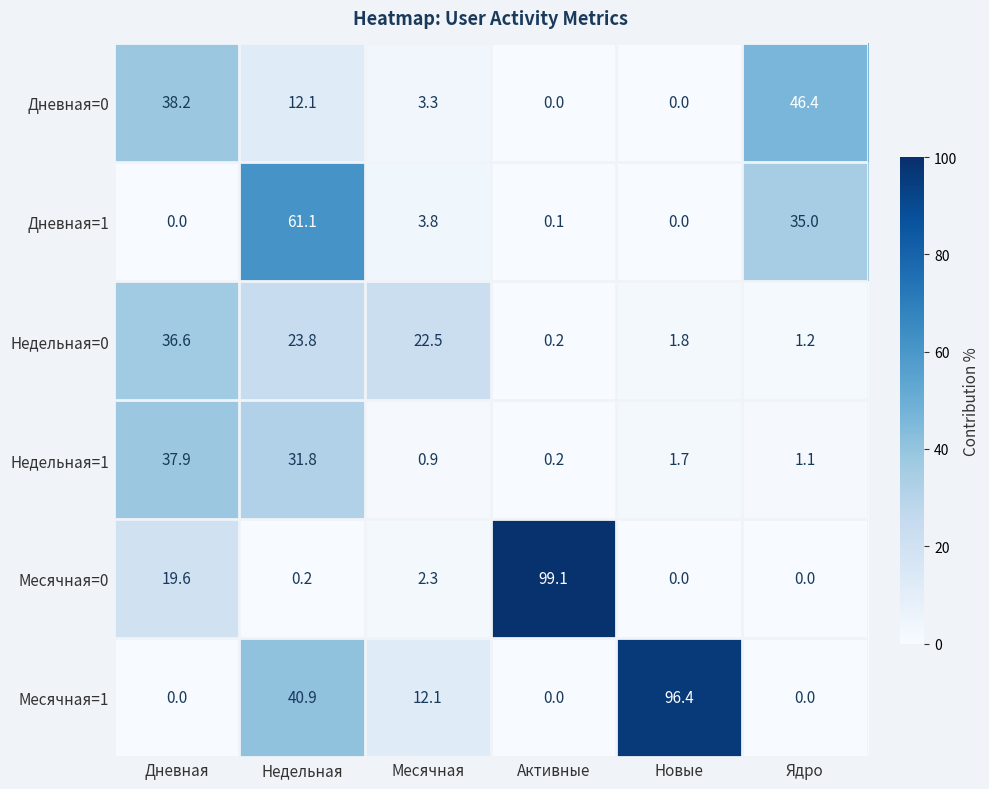

List the series in order of their peak value, highest first.

Месячная=0, Месячная=1, Дневная=1, Дневная=0, Недельная=1, Недельная=0